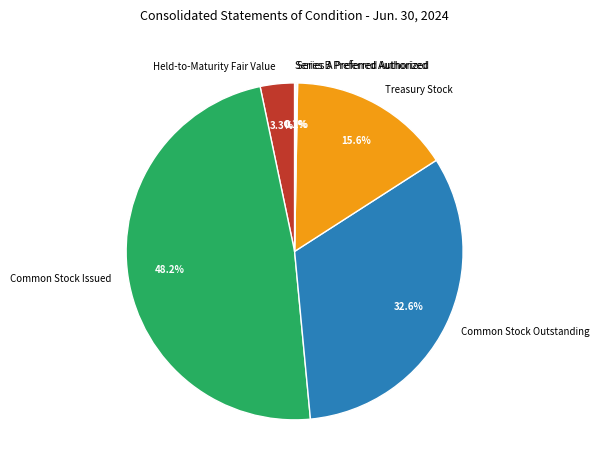

To the nearest percent, what portion does Held-to-Maturity Fair Value represent?

3%